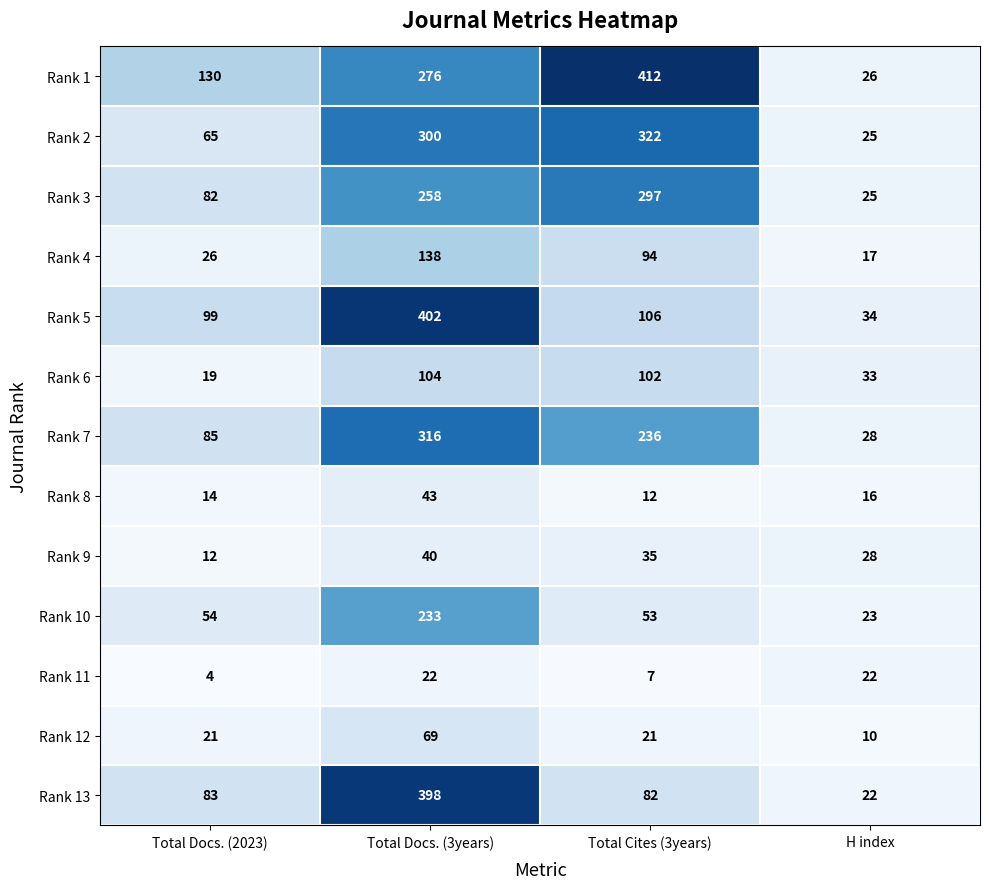

What is the difference between the highest and lowest values at Total Docs. (3years)?

380